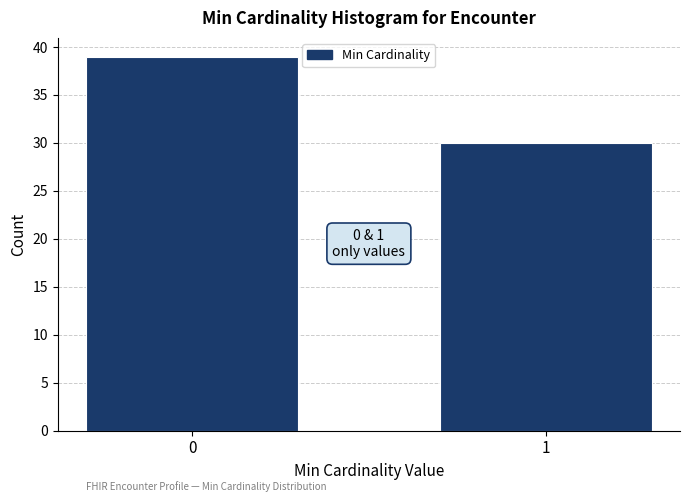

Reading left to right, list all the values displayed in this chart.

0=39	1=30